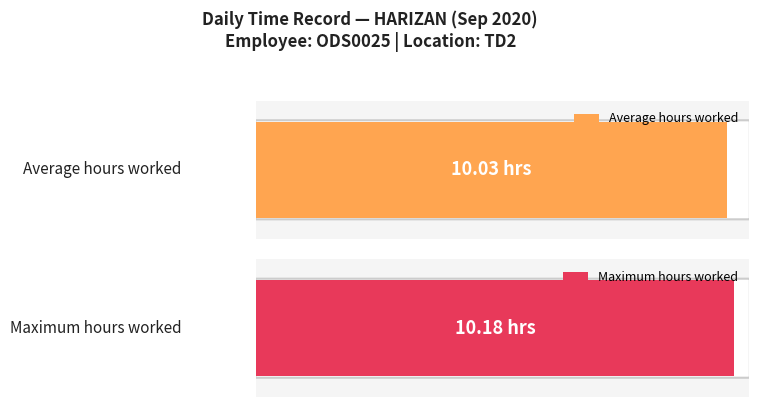

Is it true that the value at 3 is 6.7?

False